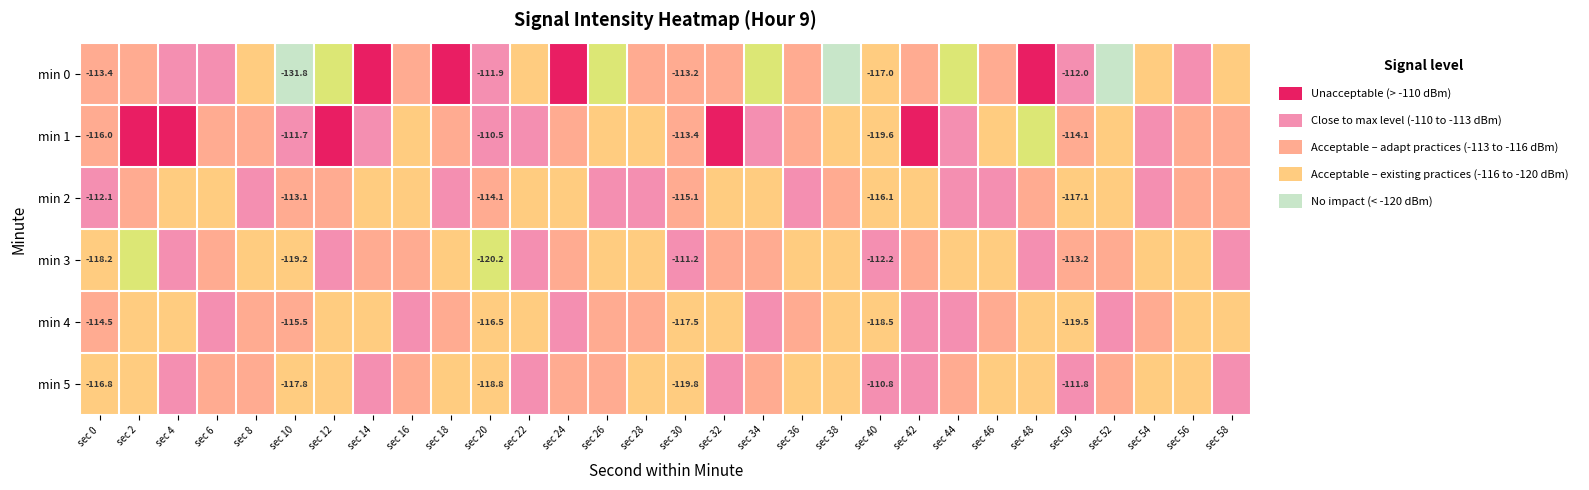

The min 0 series shows -107.3 at sec 18. True or false?

True